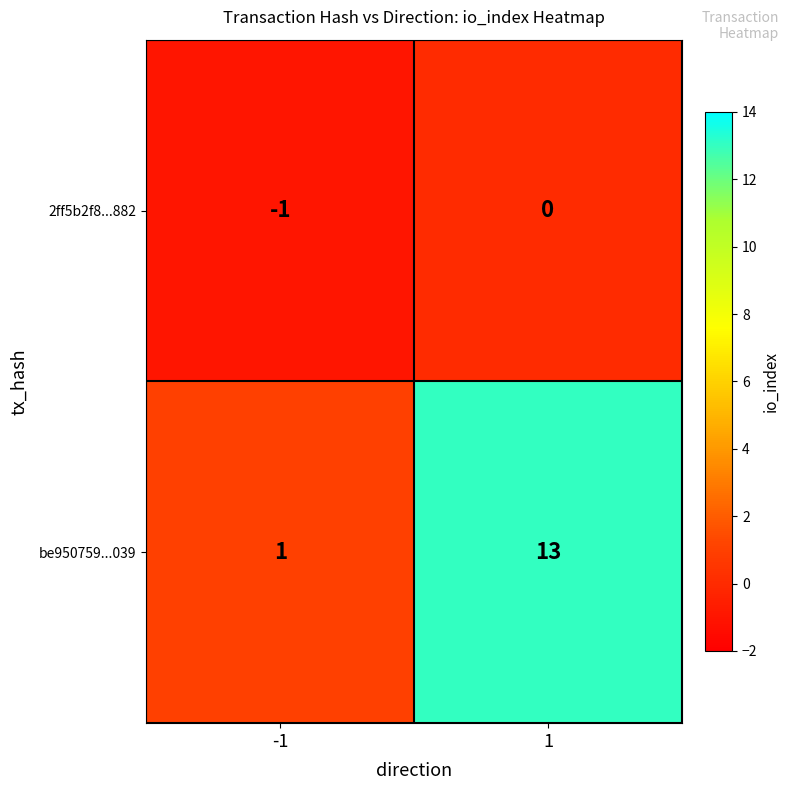

Which series has the largest total across all categories?

be950759...039